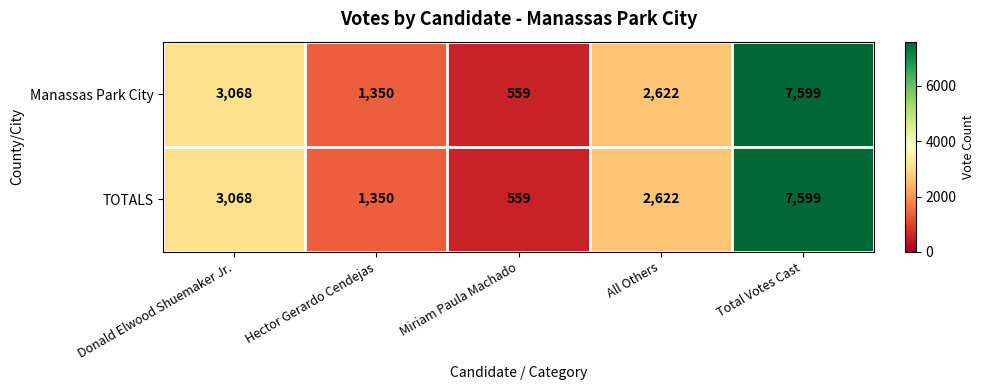

What is the difference between the maximum and second lowest values in the TOTALS series?

6249